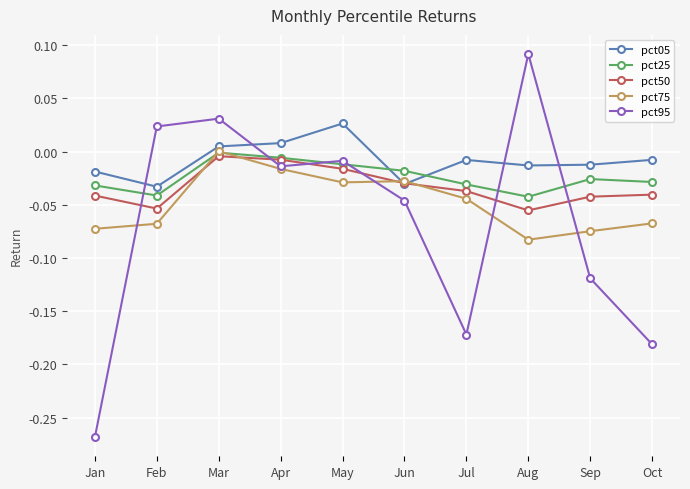

How many data points in pct75 are above 0?

1